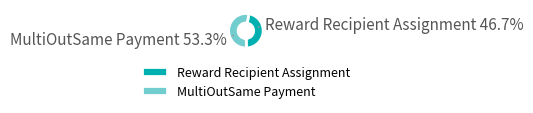

To the nearest percent, what portion does Reward Recipient Assignment represent?

47%